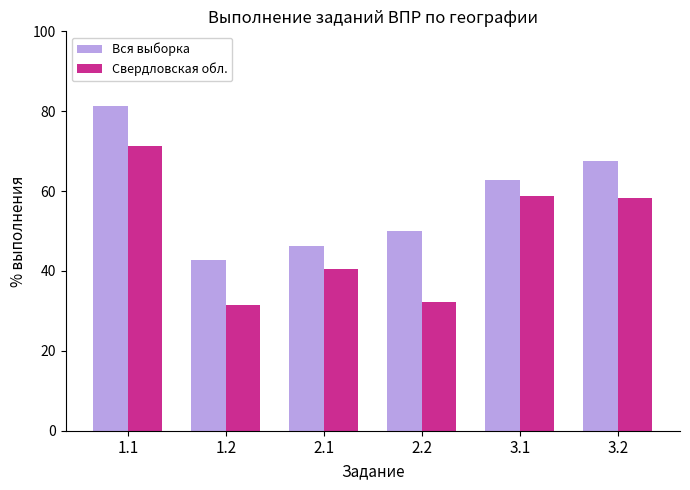

Read the Вся выборка value at 1.1.

81.2